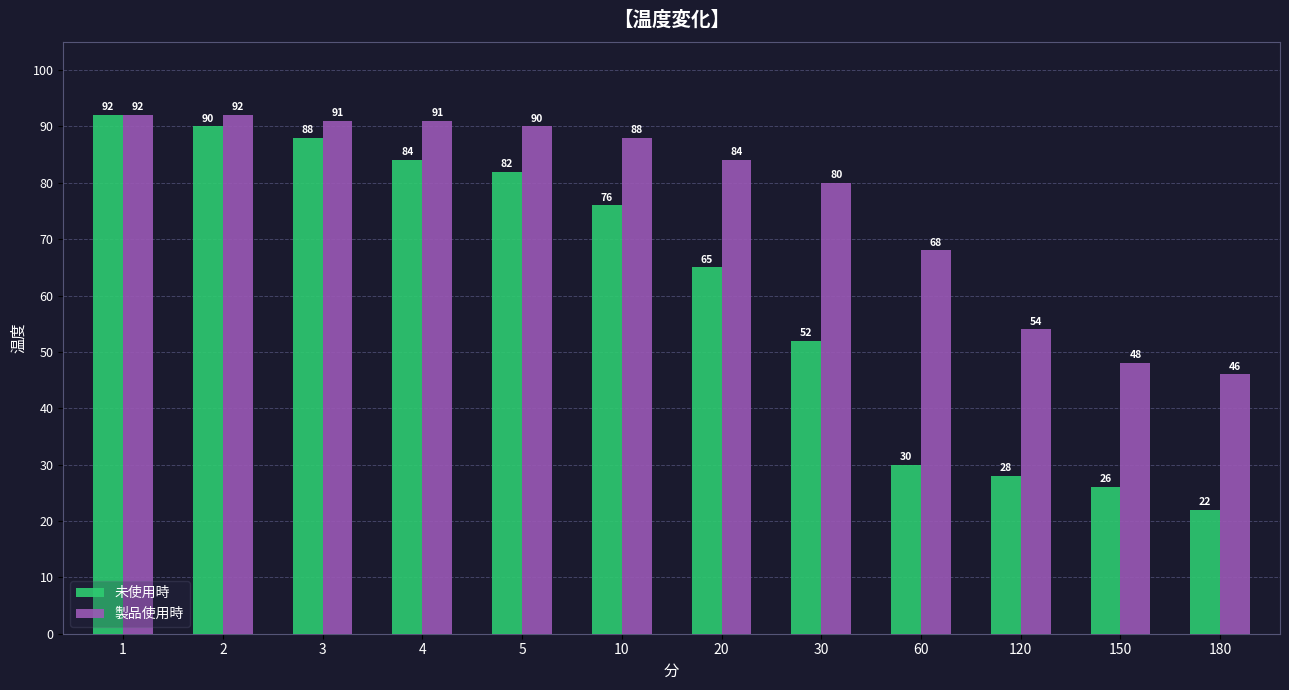

What is the difference between the 未使用時 values at 150 and 3?

62